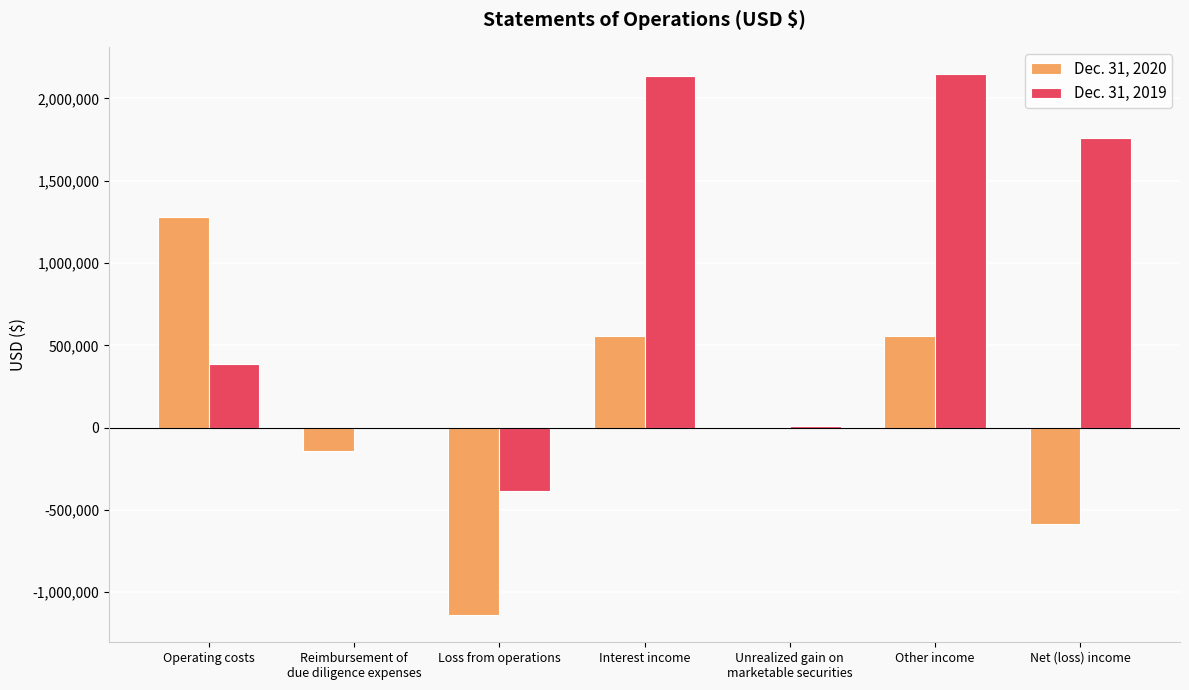

True or false: Dec. 31, 2019 has a value of 386675 at Operating costs.

True